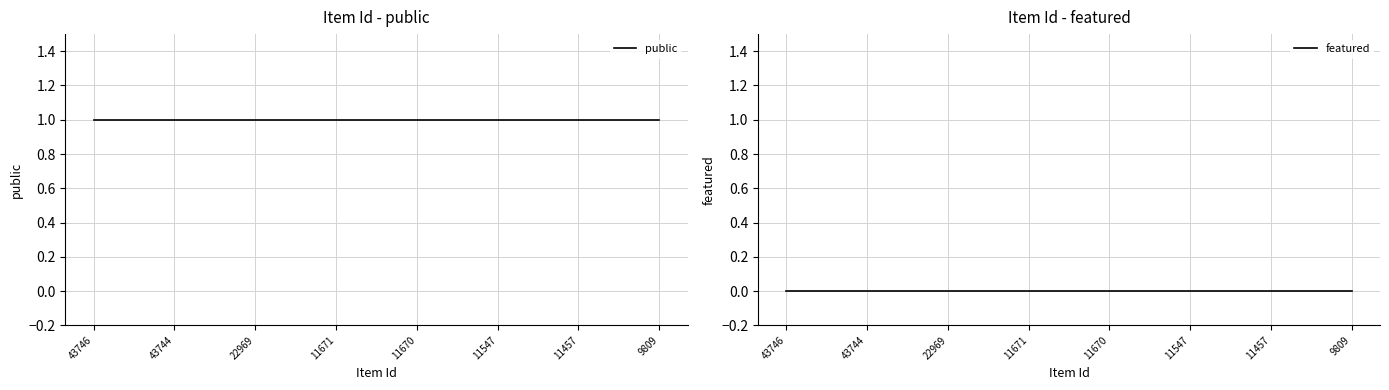

True or false: public and featured cross at least once.

False